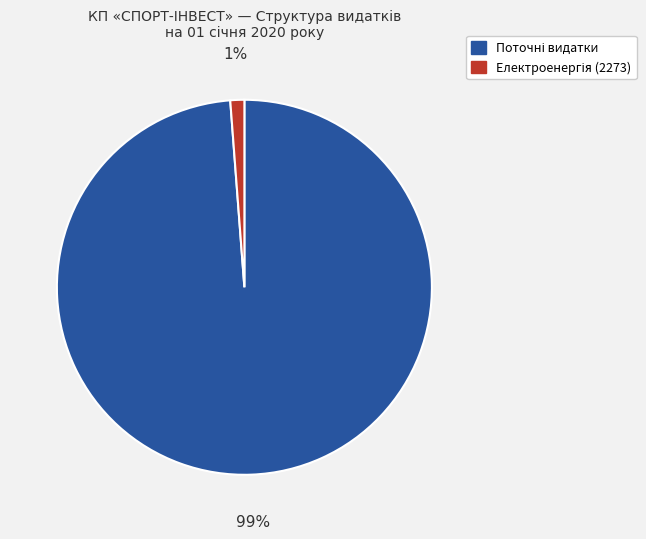

To the nearest percent, what is the average slice percentage?

50%